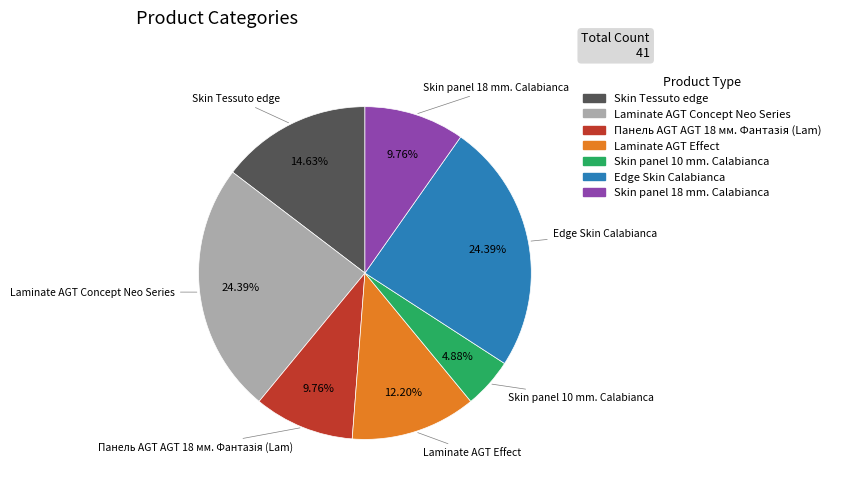

To the nearest percent, what is the difference between the largest and smallest slice percentages?

20%